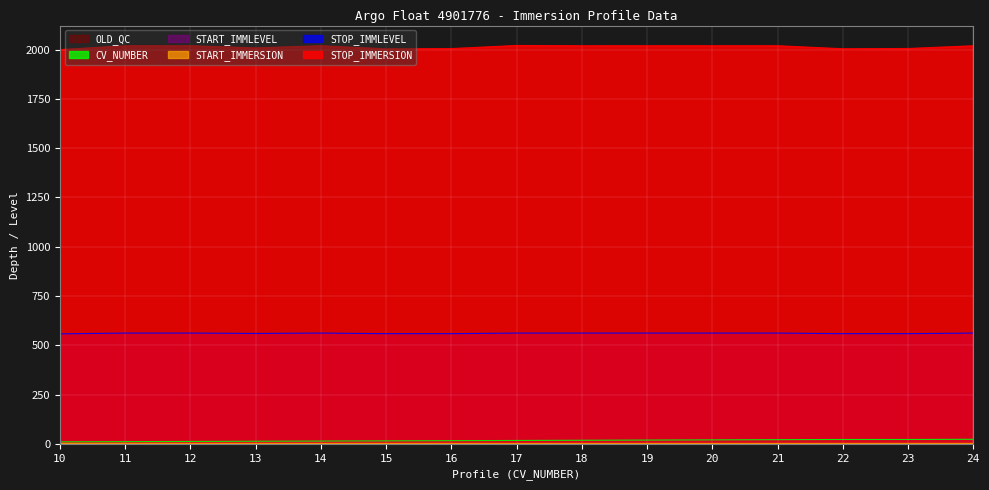

What is the difference between the highest and lowest values at 18?

2020.0